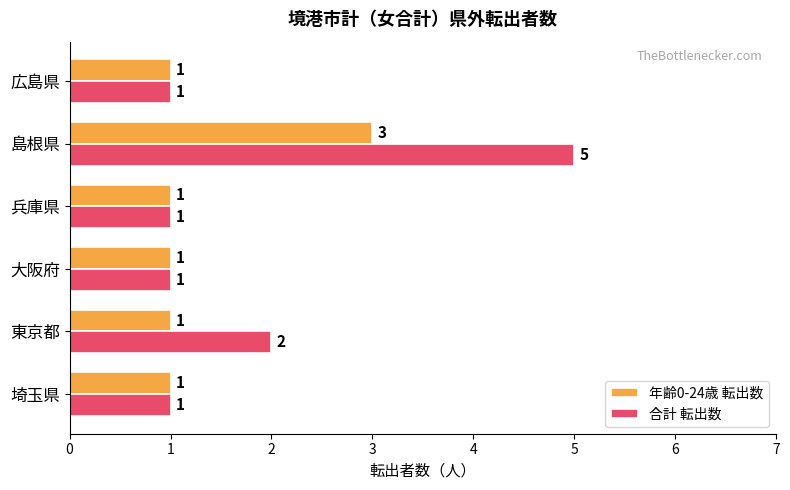

Count the 年齢0-24歳 転出数 values in the range 1 to 2.

5